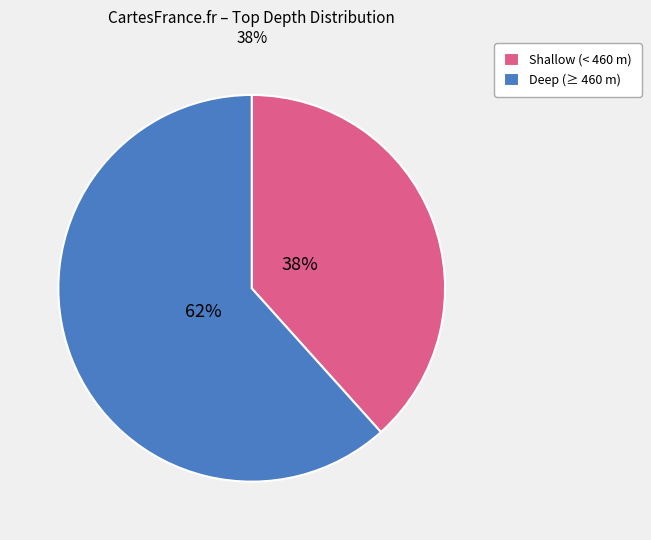

Does any single category account for the majority?

Yes